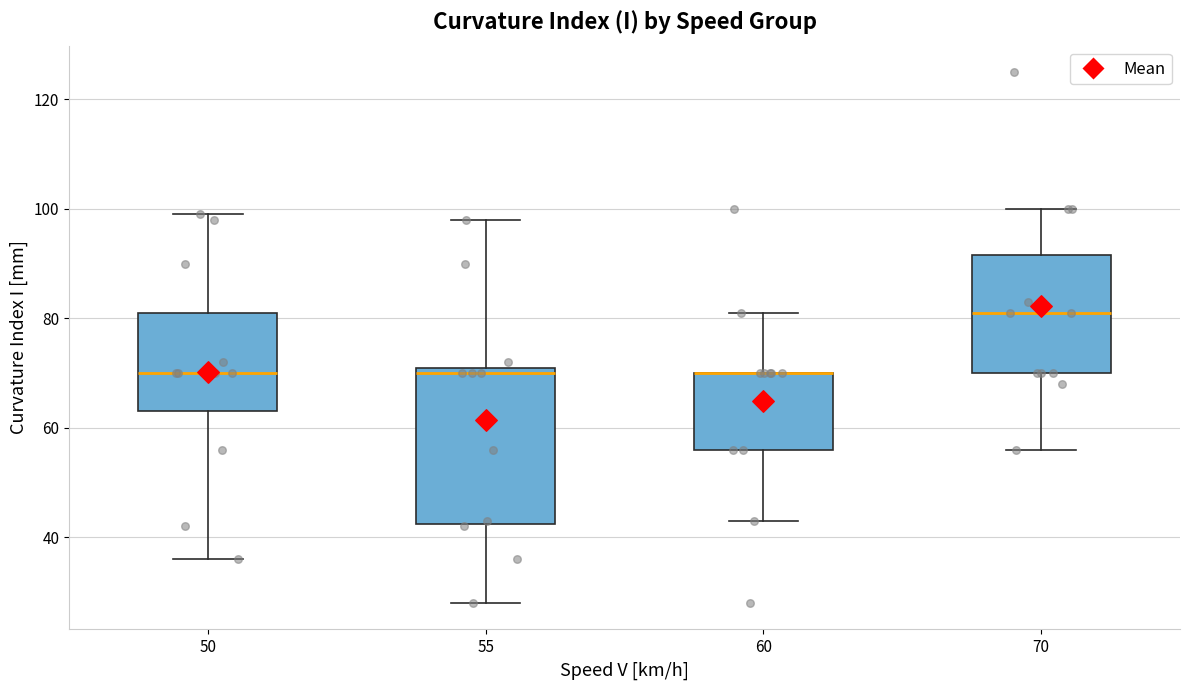

Reading left to right, read every box against the y-axis: the position of its median line, the range the box covers, and the ends of its whiskers. The values are not printed on the chart, so give them approximately, as read against the axis.

50: median 70, box 64 to 82, whiskers 36 to 100
55: median 70, box 42 to 72, whiskers 28 to 98
60: median 70 (drawn on the box's upper edge), box 56 to 70, whiskers 44 to 82
70: median 82, box 70 to 92, whiskers 56 to 100